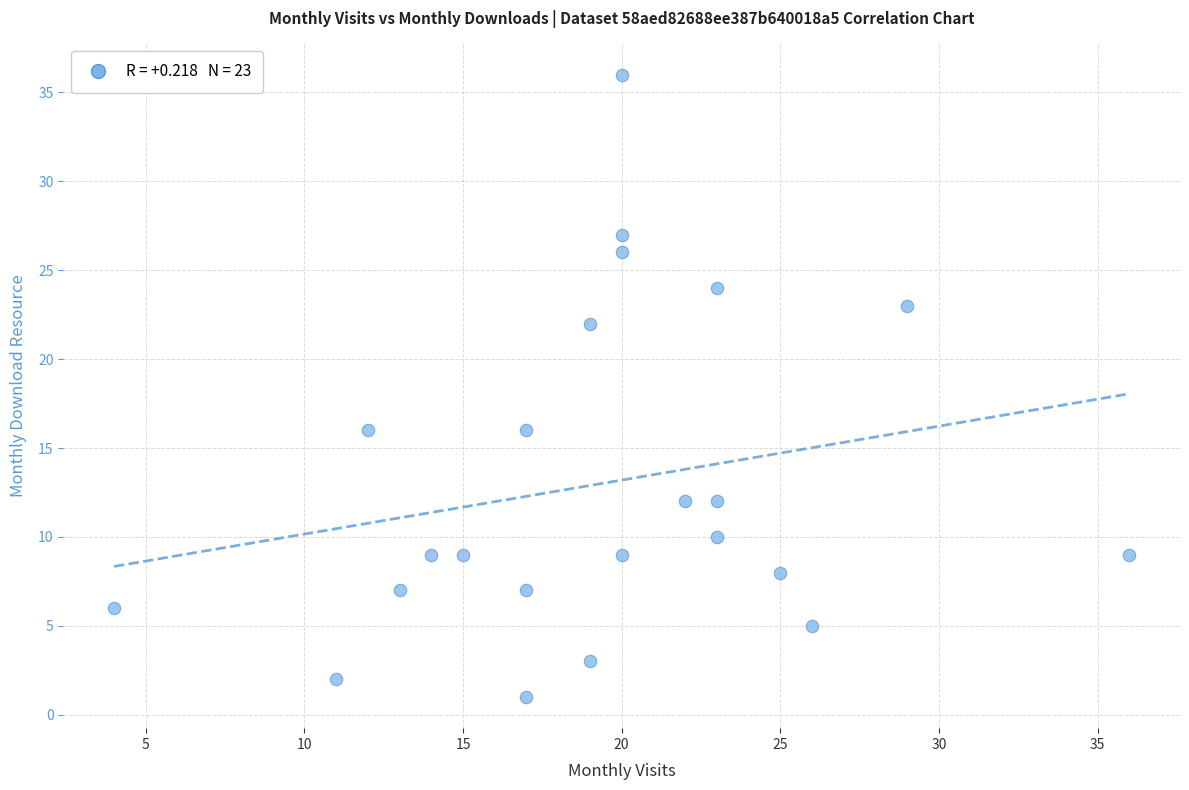

What is the range of Y values (max minus min)?

35